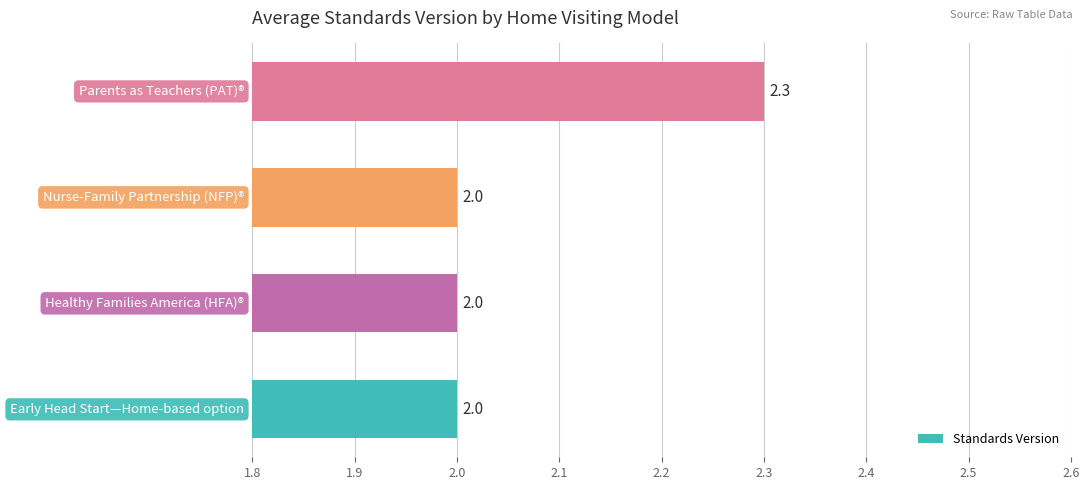

Reading bottom to top, what are all the values shown in this chart?

2.0	2.0	2.0	2.3